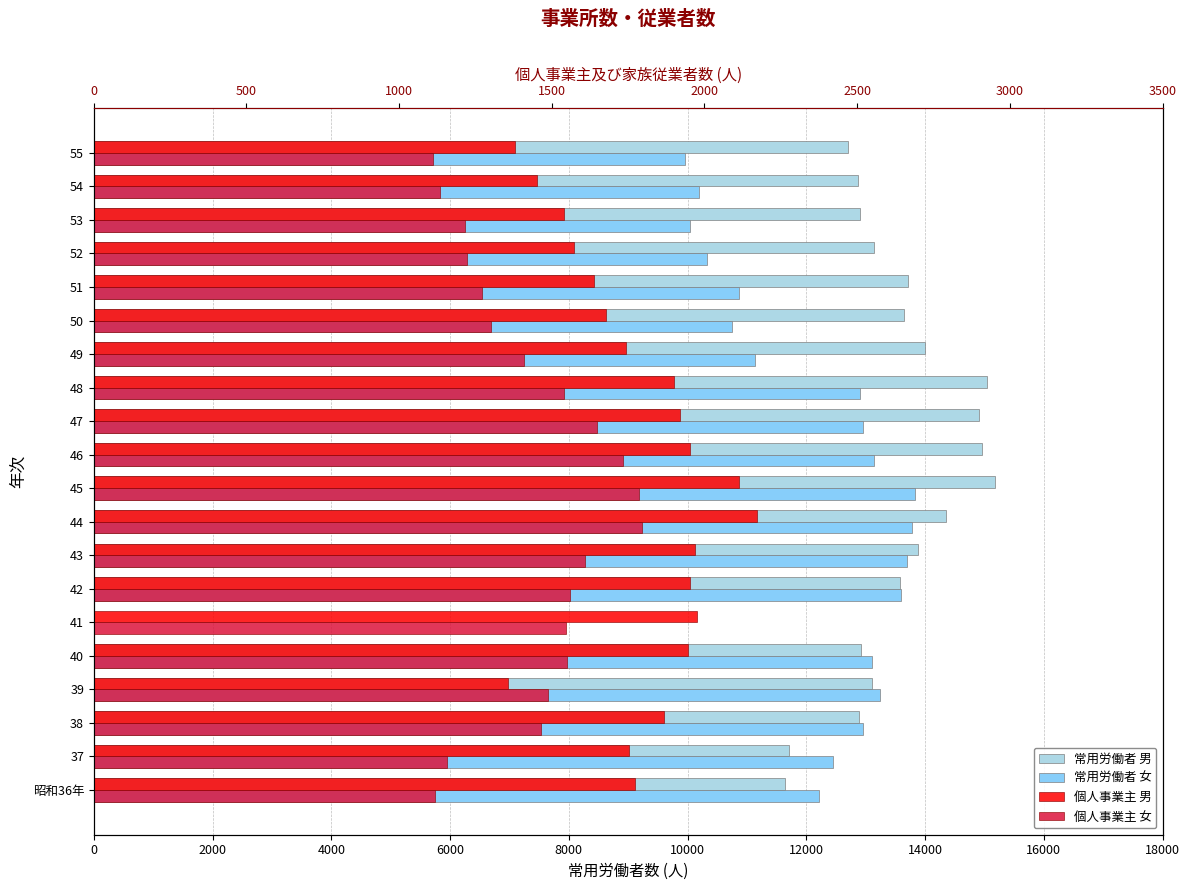

What is the sum of all 個人事業主 男 values?

35652.0